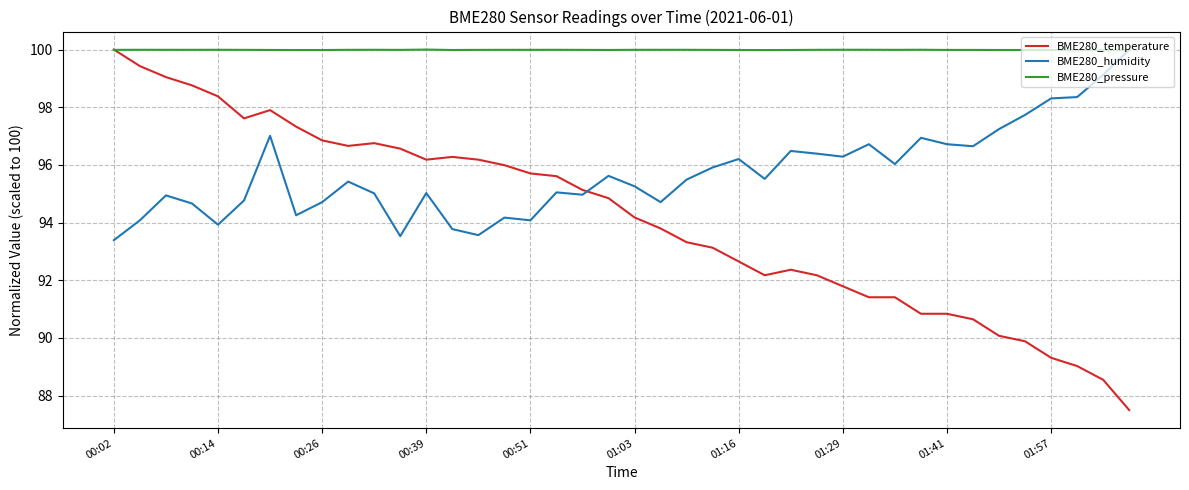

Rank the series by their average value, from lowest to highest.

BME280_temperature, BME280_humidity, BME280_pressure